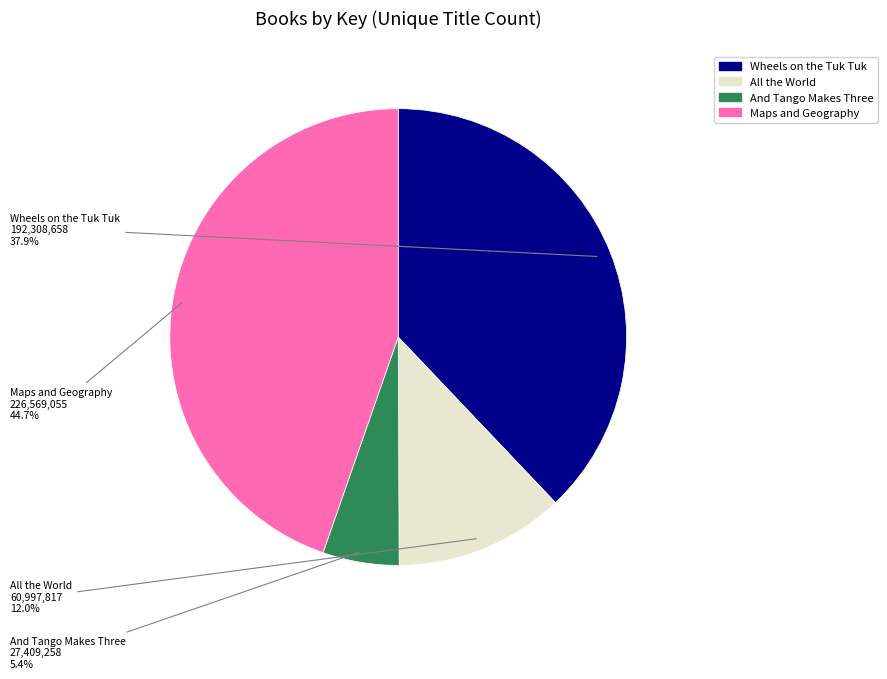

To the nearest percent, what is the average slice percentage?

25%